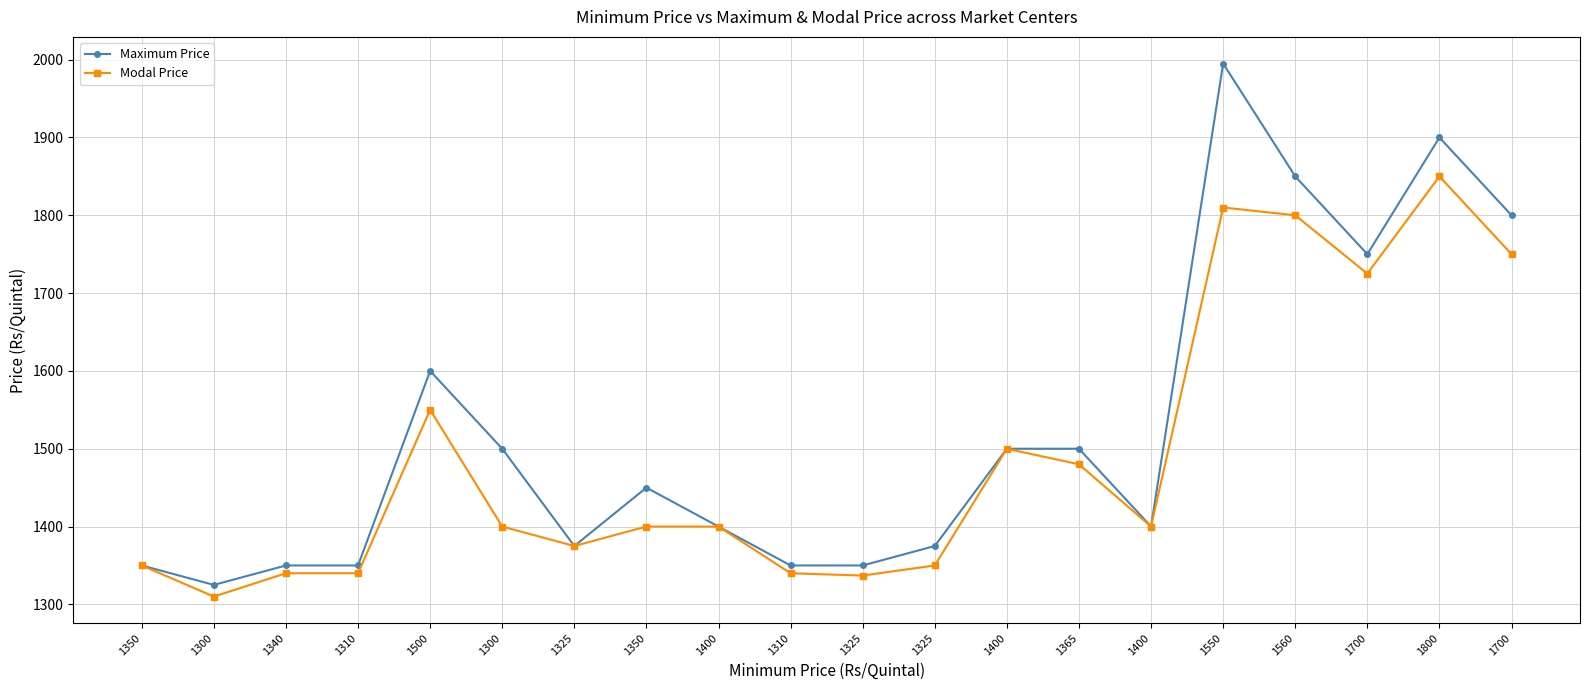

The Maximum Price series shows 1995 at 1550. True or false?

True